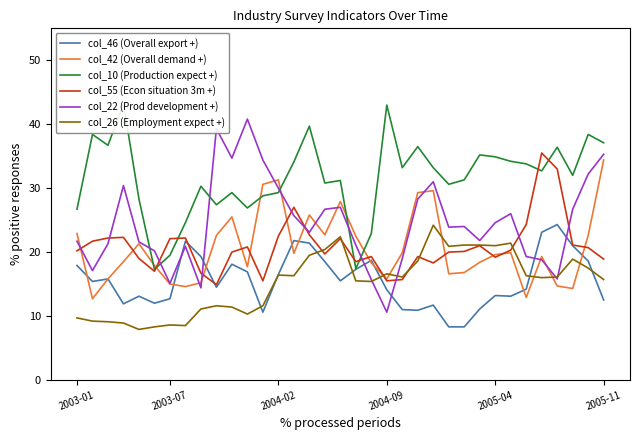

What is the value of the col_42 (Overall demand +) point at the 24th from the left?

29.6